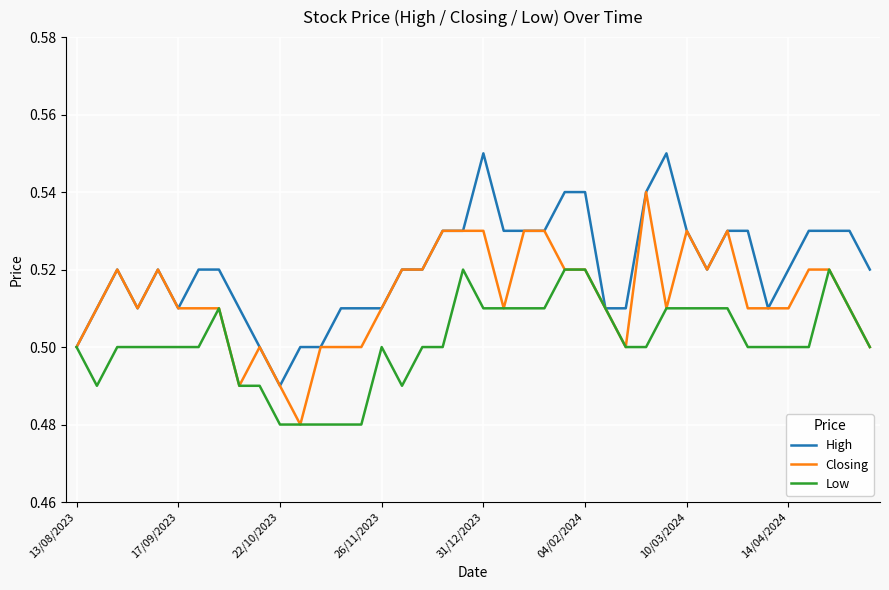

Rank the series by their maximum value, from highest to lowest.

High, Closing, Low